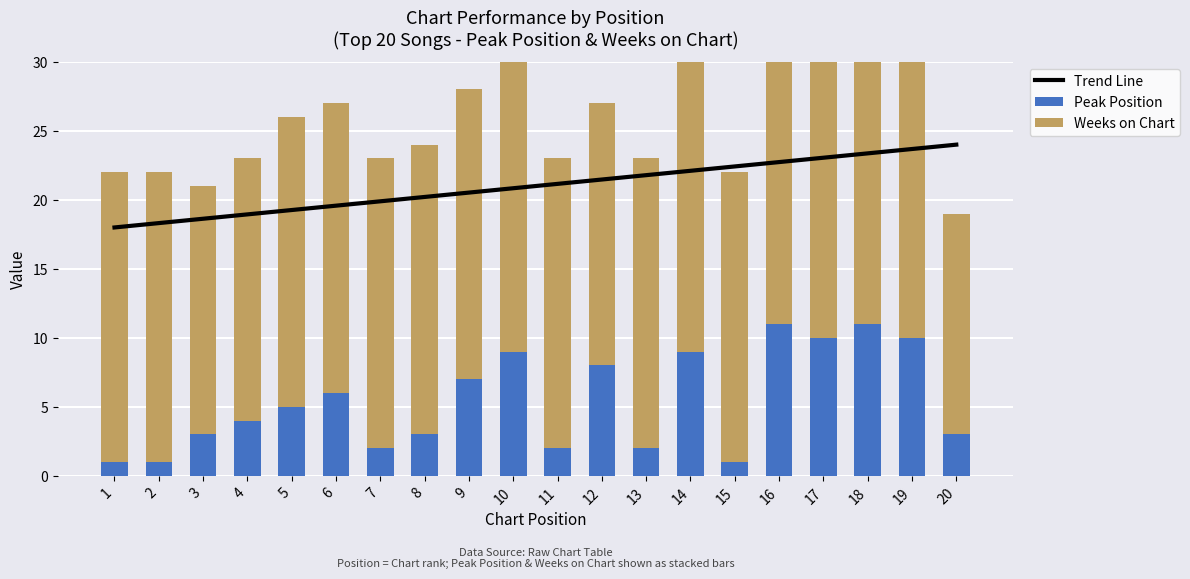

What is the value of the Trend Line bar at the 17th from the left?

23.1